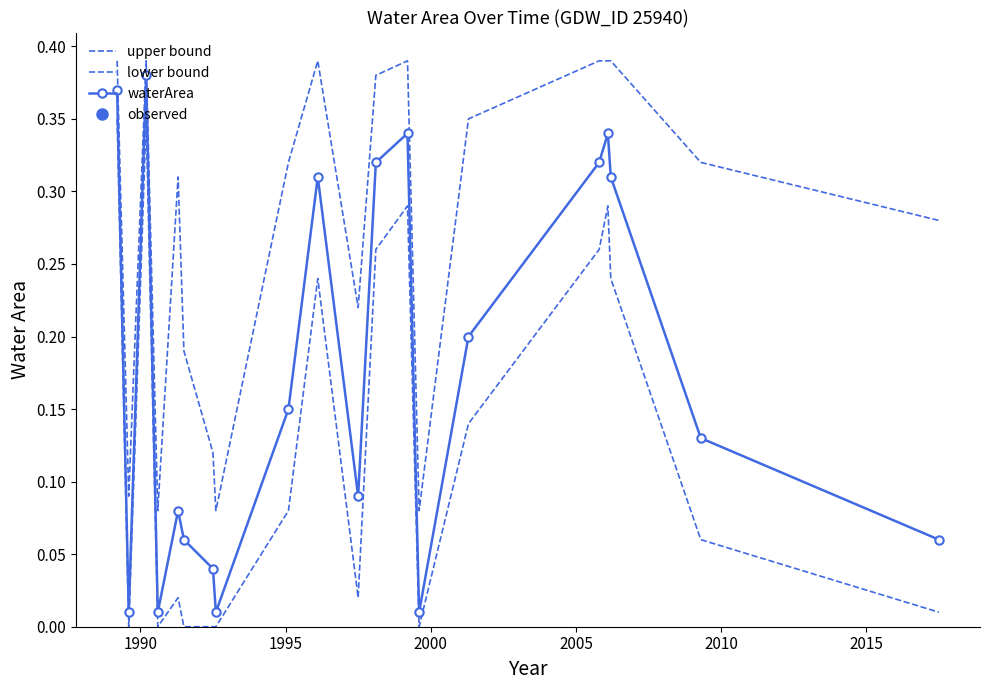

What is the difference between the second highest and second lowest values in the lower bound series?

0.3